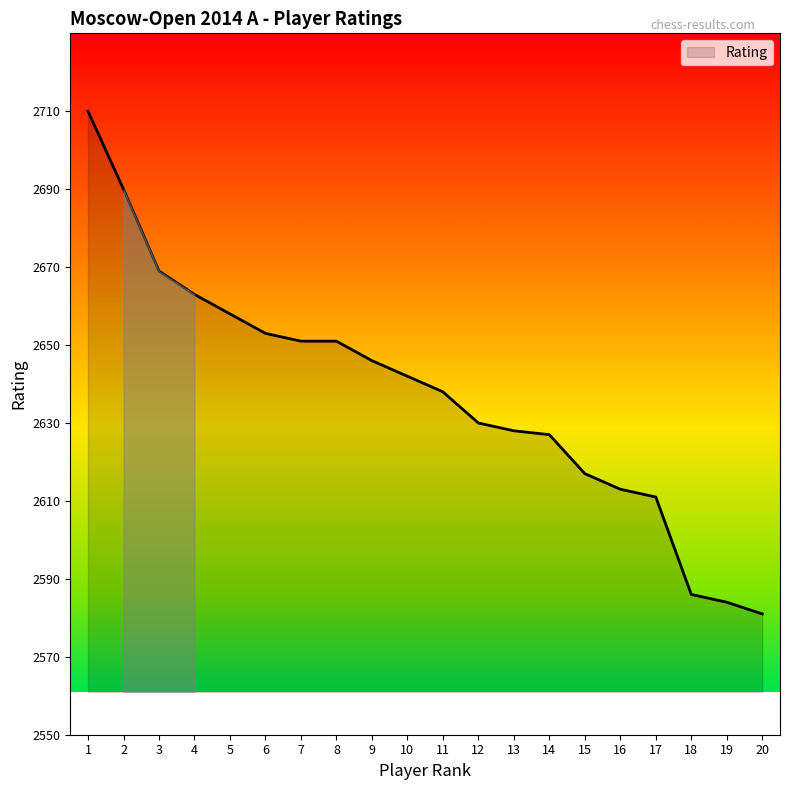

Which category has the lowest value across all series?

20